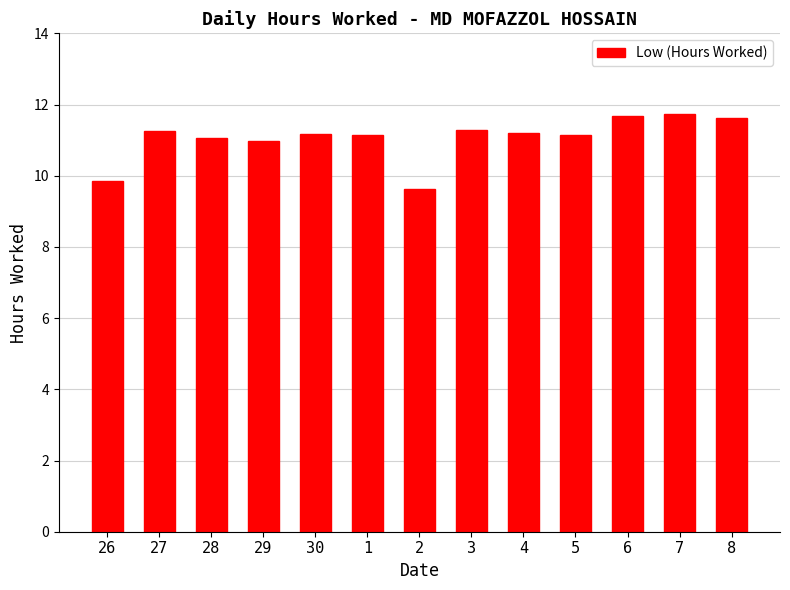

Read the value at 8.

11.6